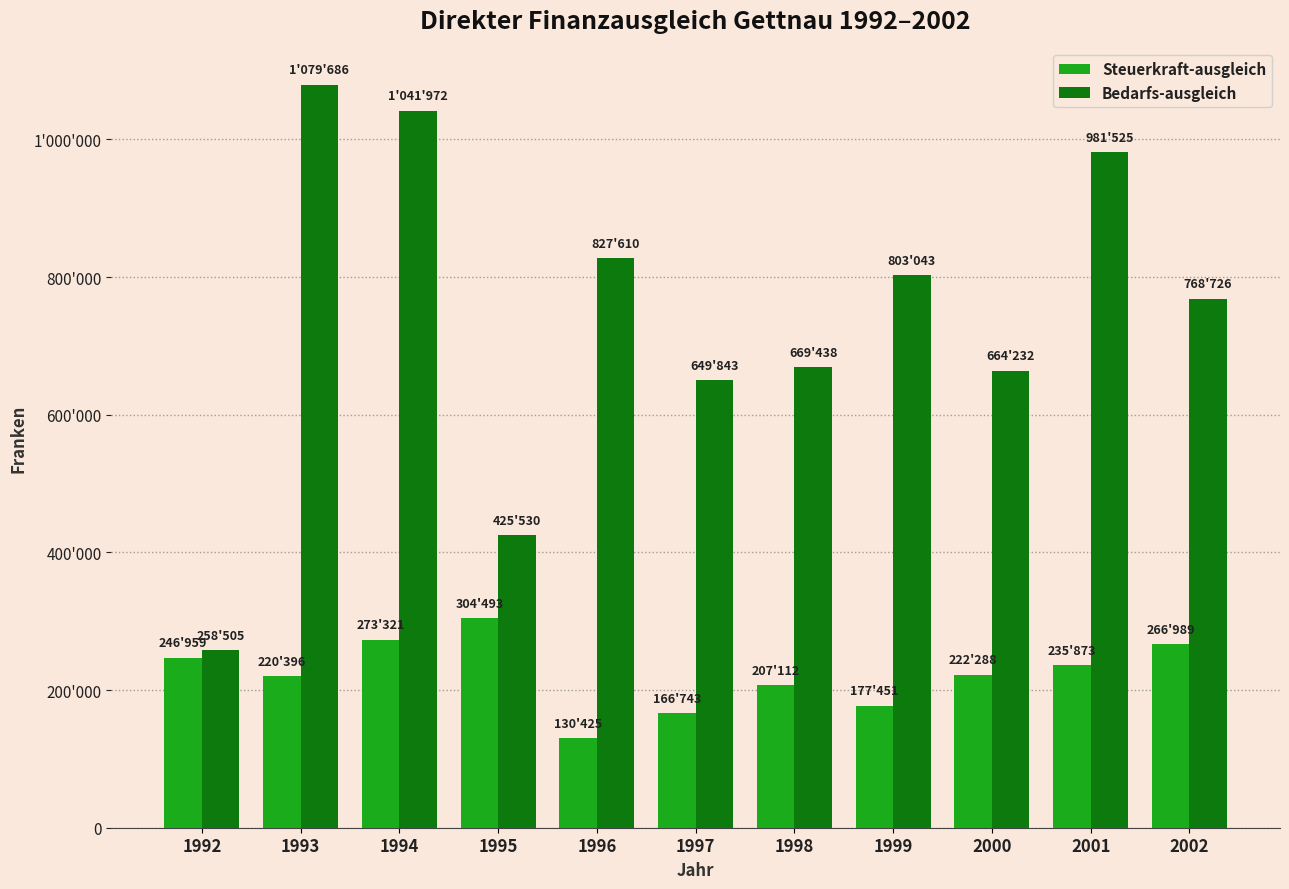

Is it true that Bedarfs-ausgleich equals 1213717 at 1999?

False